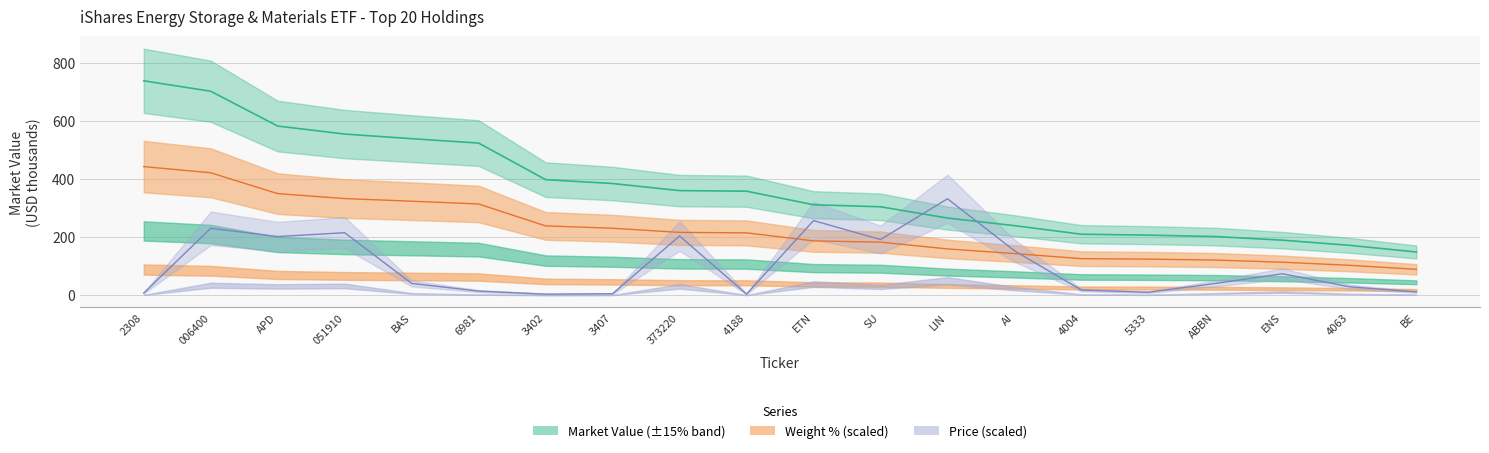

How many values in the Market Value series are below 358?

10